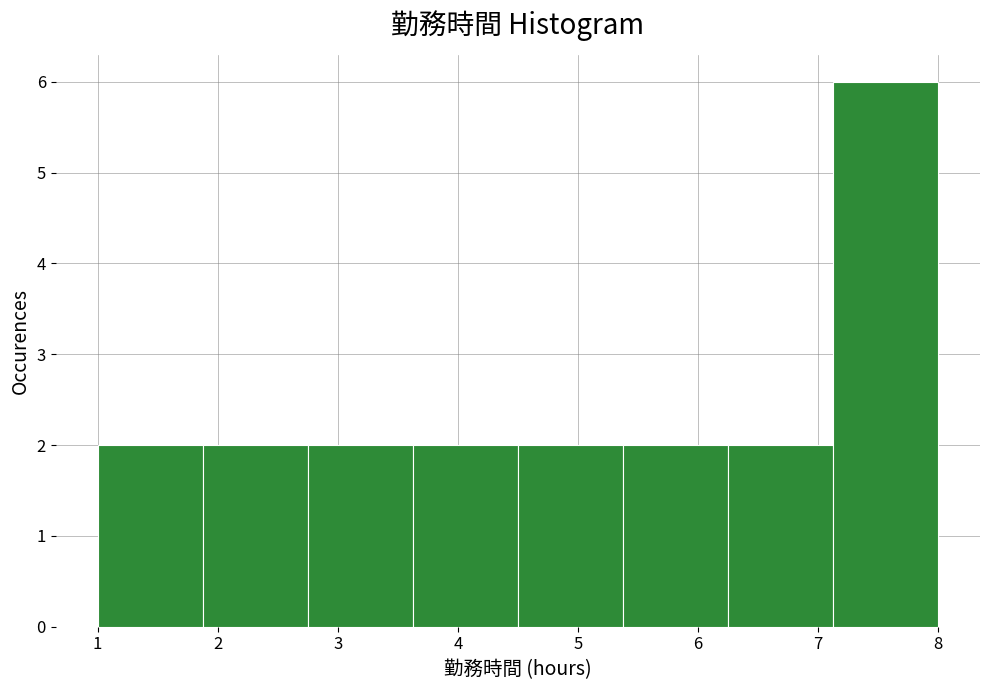

Reading left to right, transcribe this chart: for each bar, give the range it covers on the x-axis and its height. Neither the bar edges nor the heights are printed on the chart, so give them approximately, as read against the axes.

1.0 to 1.9: 2
1.9 to 2.8: 2
2.8 to 3.6: 2
3.6 to 4.5: 2
4.5 to 5.4: 2
5.4 to 6.3: 2
6.3 to 7.1: 2
7.1 to 8.0: 6